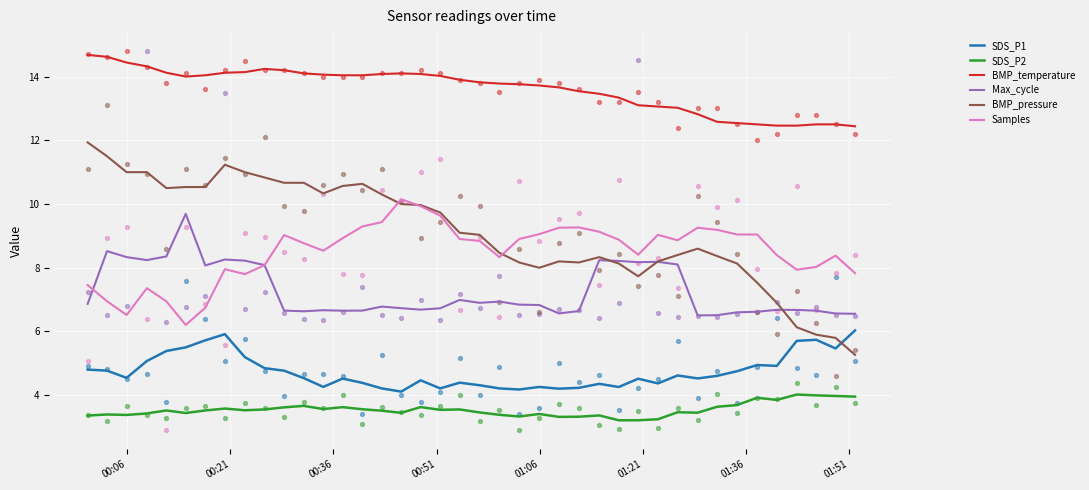

Which series contains the lowest Y value?

SDS_P2